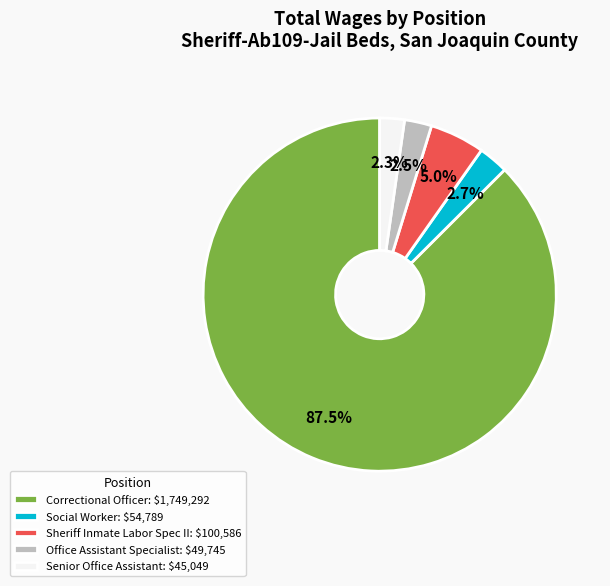

Is the sum of Correctional Officer and Office Assistant Specialist greater than half?

Yes